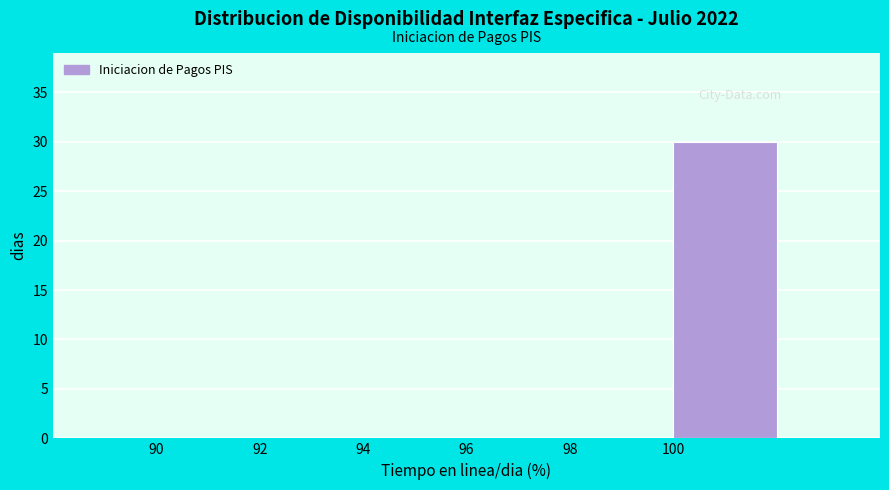

How tall is the bar that spans 100 to 102 on the x-axis? The values are not printed on the chart, so give them approximately, as read against the axis.

30